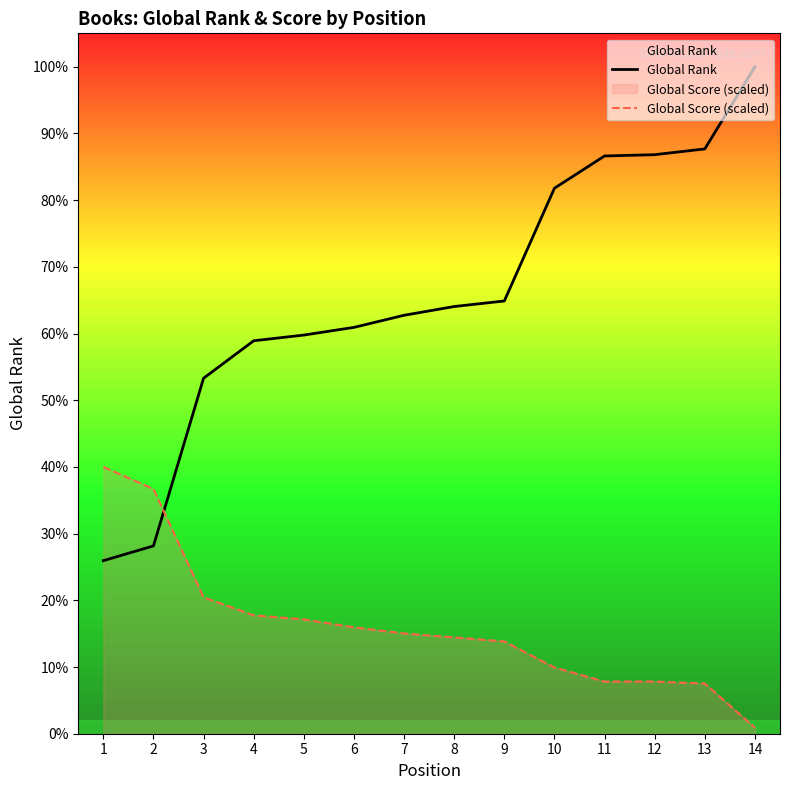

True or false: Global Rank and Global Score (scaled) intersect in this chart.

True